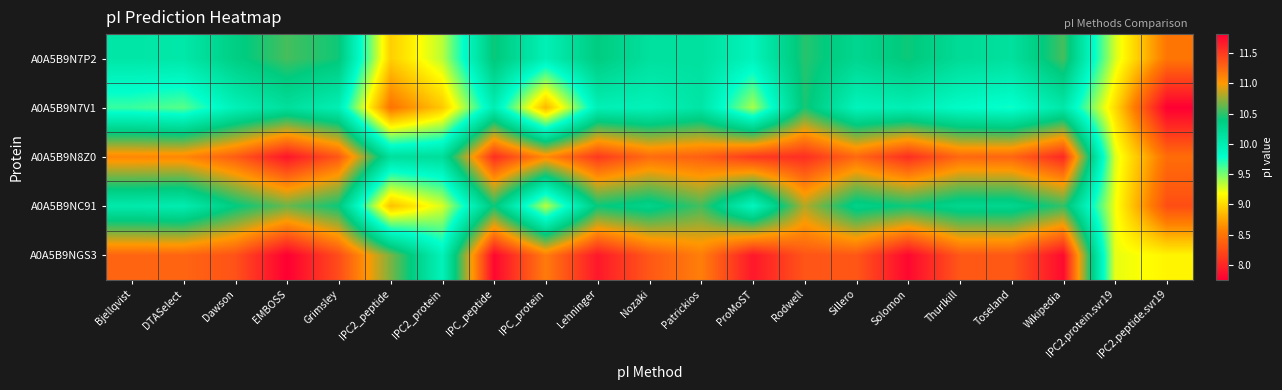

How many series are shown in this chart?

5